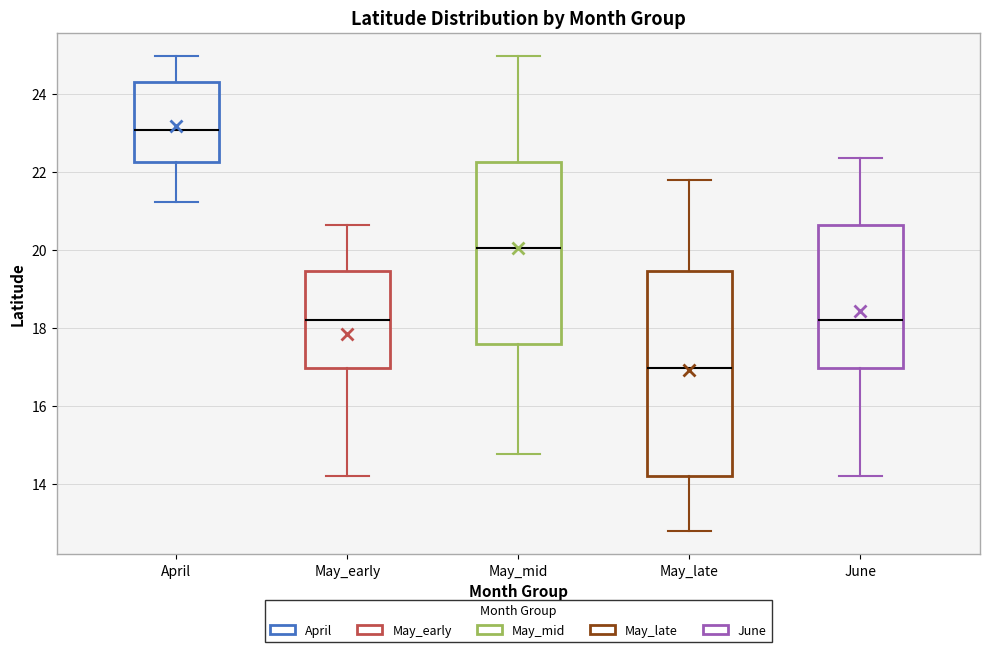

Comparing the boxes themselves (not the whiskers), which one is the tallest?

May_late